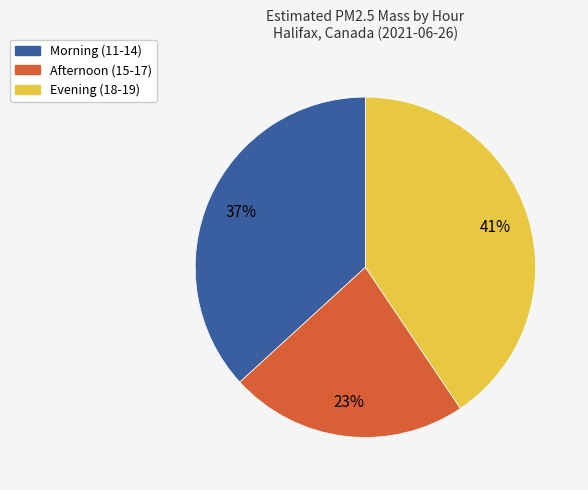

Does any single category account for the majority?

No